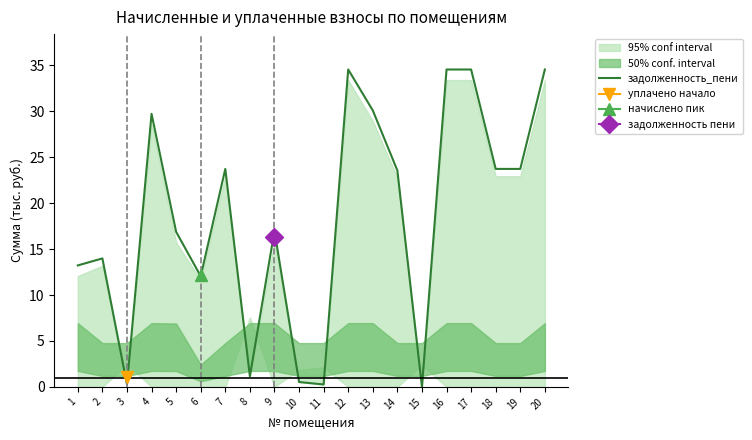

What is the change in value from 3 to 17?

+34.3